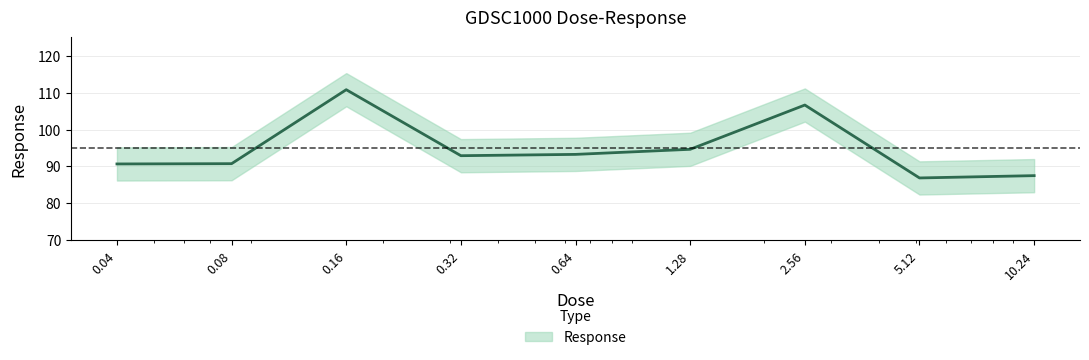

Which category has the highest value across all series?

0.16